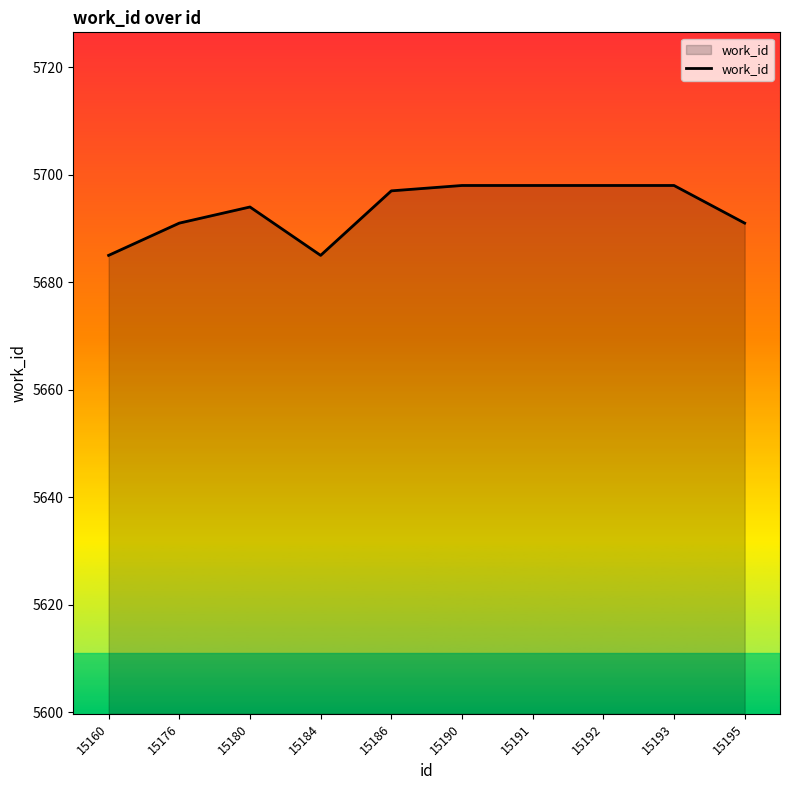

Reading left to right, list all the values displayed in this chart.

5685	5691	5694	5685	5697	5698	5698	5698	5698	5691